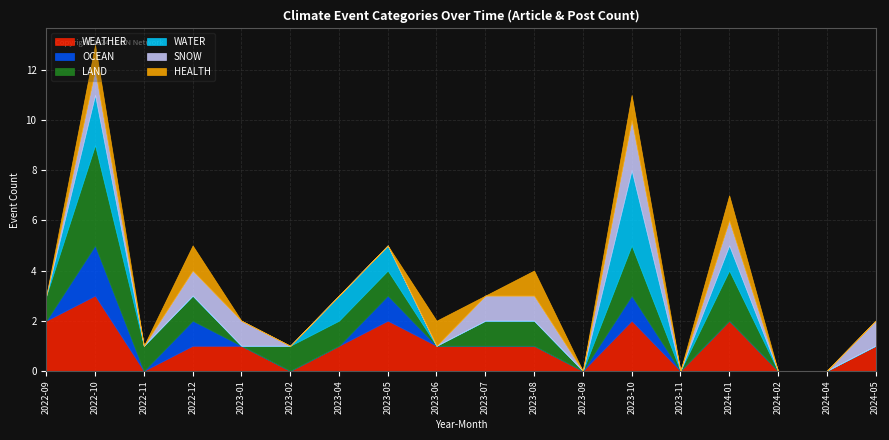

At which category is the sum across all series the highest?

2022-10